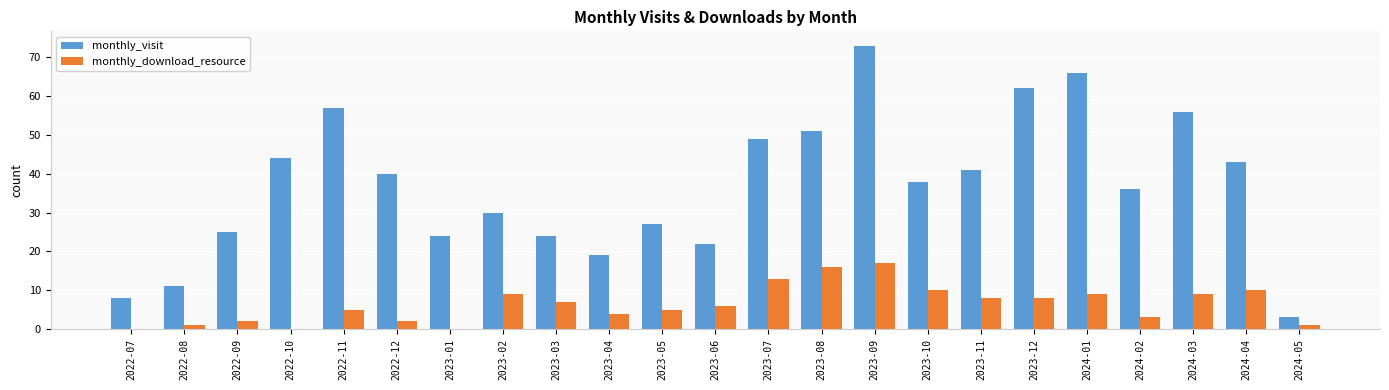

At which category is the sum across all series the highest?

2023-09